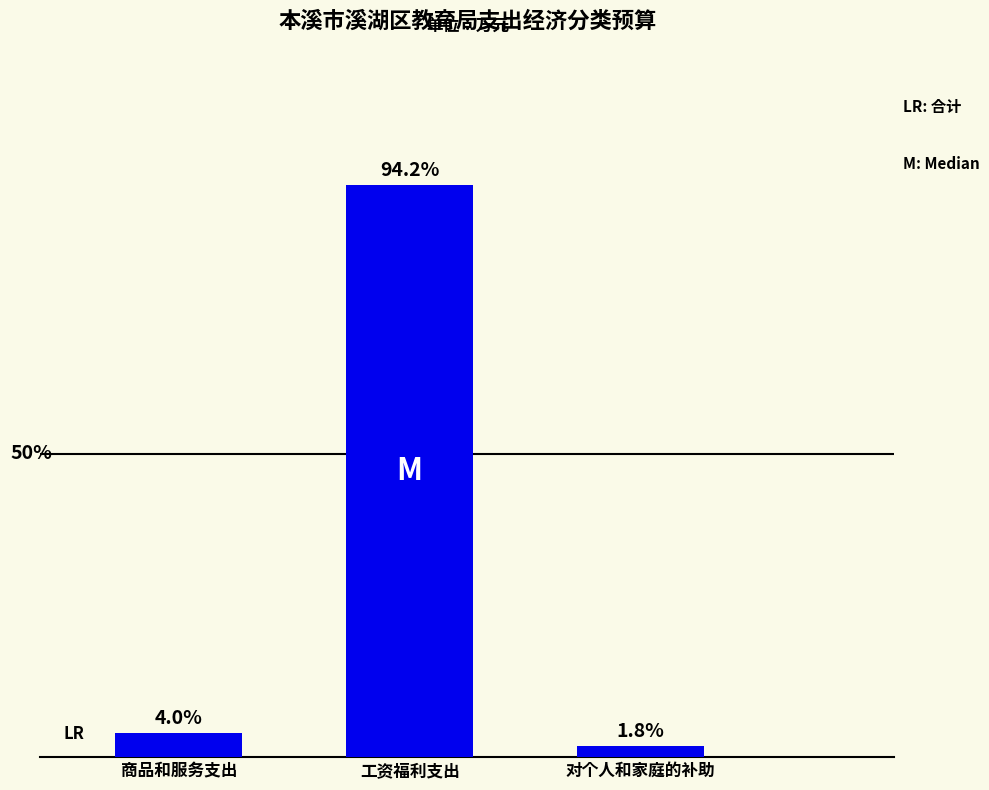

What is the label of the 2nd bar from the left?

工资福利支出